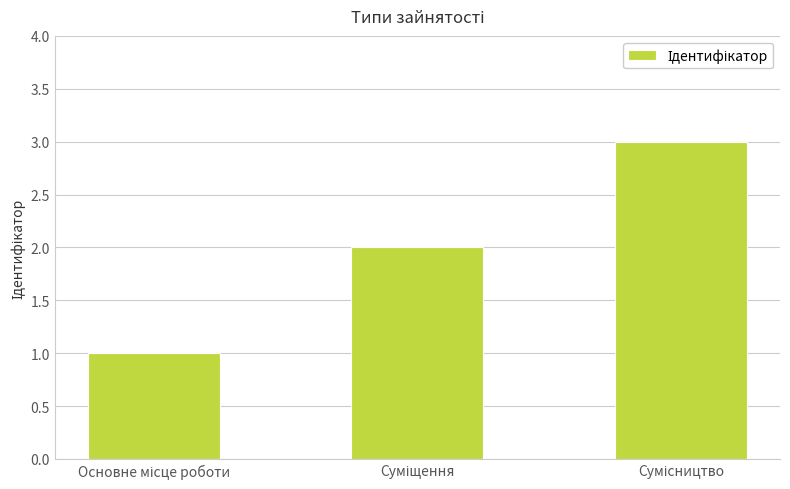

What is the maximum value shown in the chart?

3